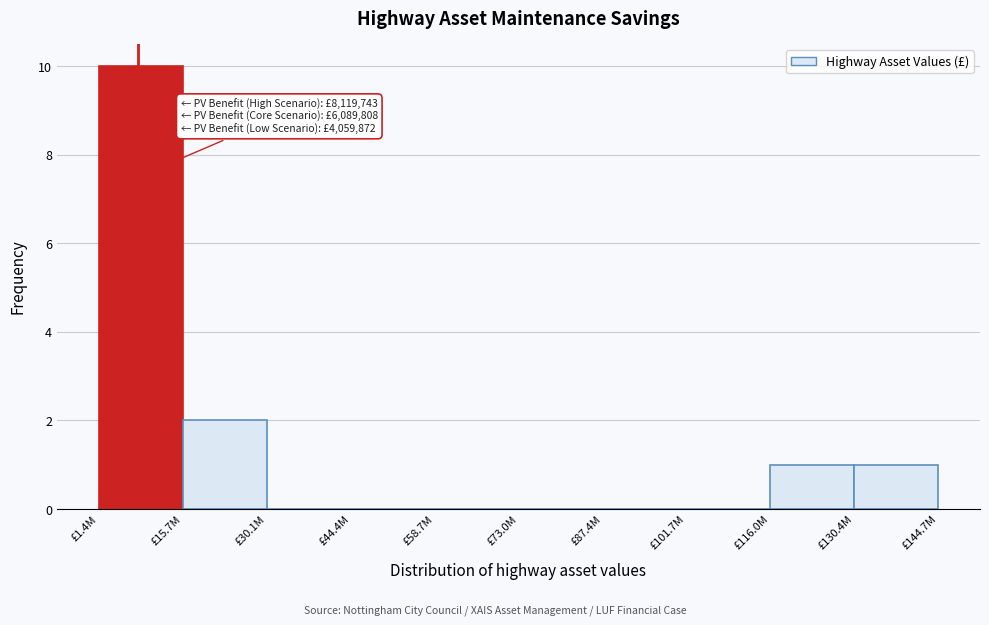

Reading left to right, list all the values displayed in this chart.

£1.4M=10	£15.7M=2	£30.1M=0	£44.4M=0	£58.7M=0	£73.0M=0	£87.4M=0	£101.7M=0	£116.0M=1	£130.4M=1